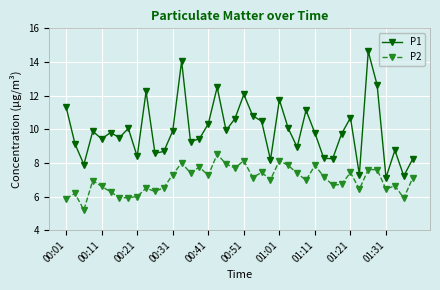

What are all the series names shown in the legend?

P1, P2